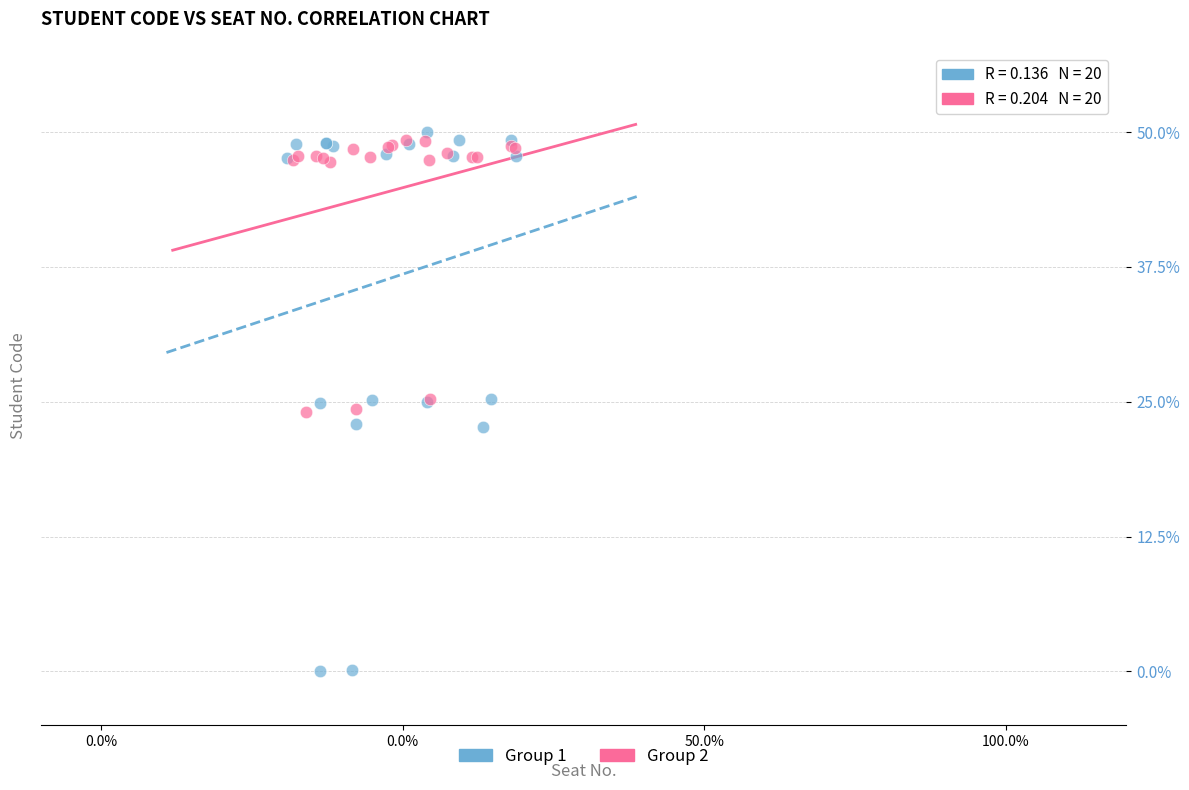

Which series contains the lowest Y value?

Group 1